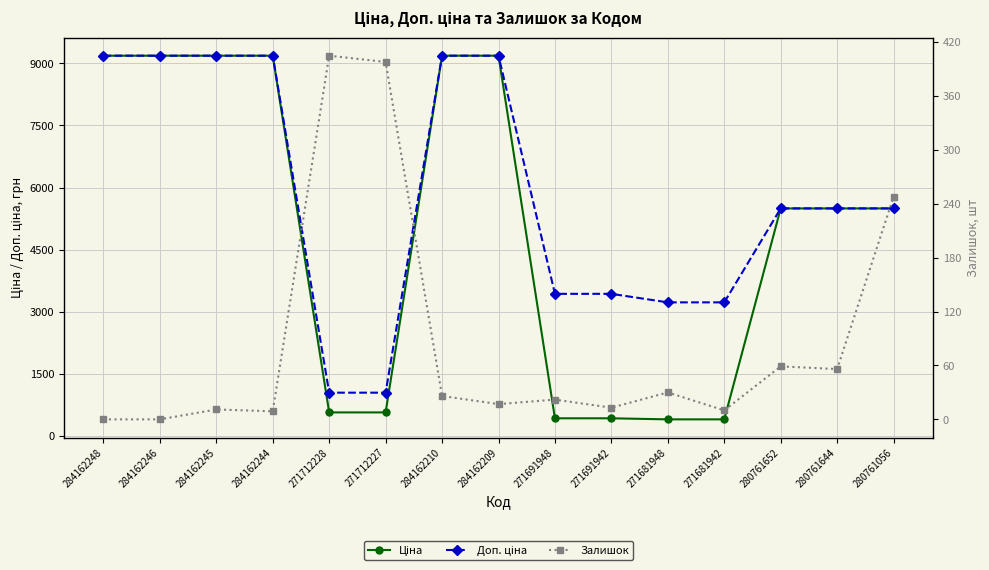

Which series has the largest total across all categories?

Доп. ціна